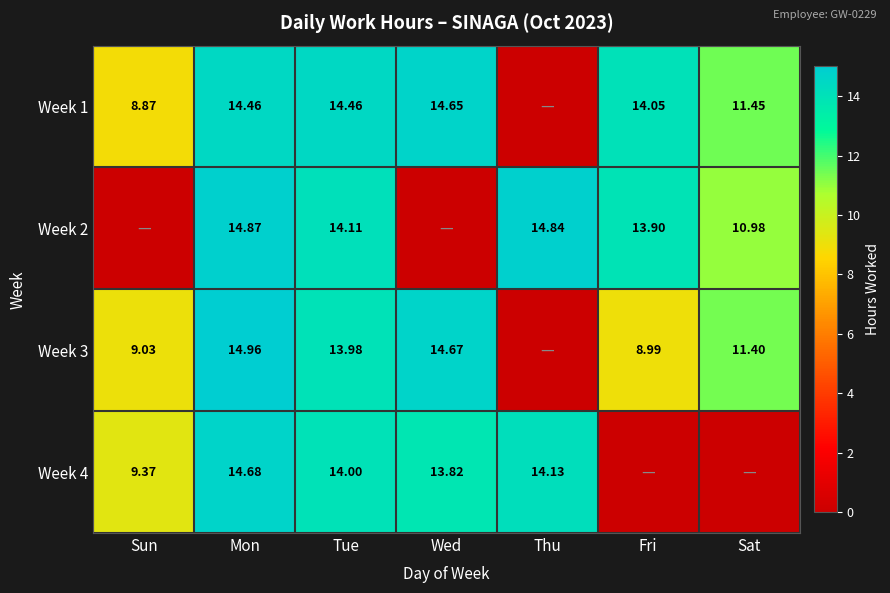

Rank the series by their average value, from lowest to highest.

Week 4, Week 2, Week 3, Week 1